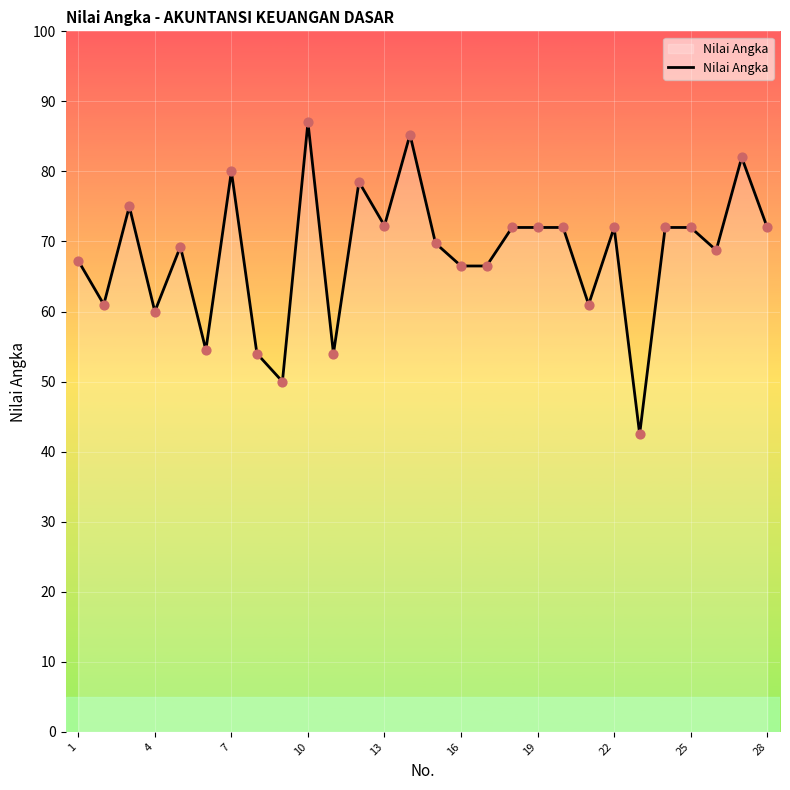

What is the difference between the maximum and minimum values?

44.5